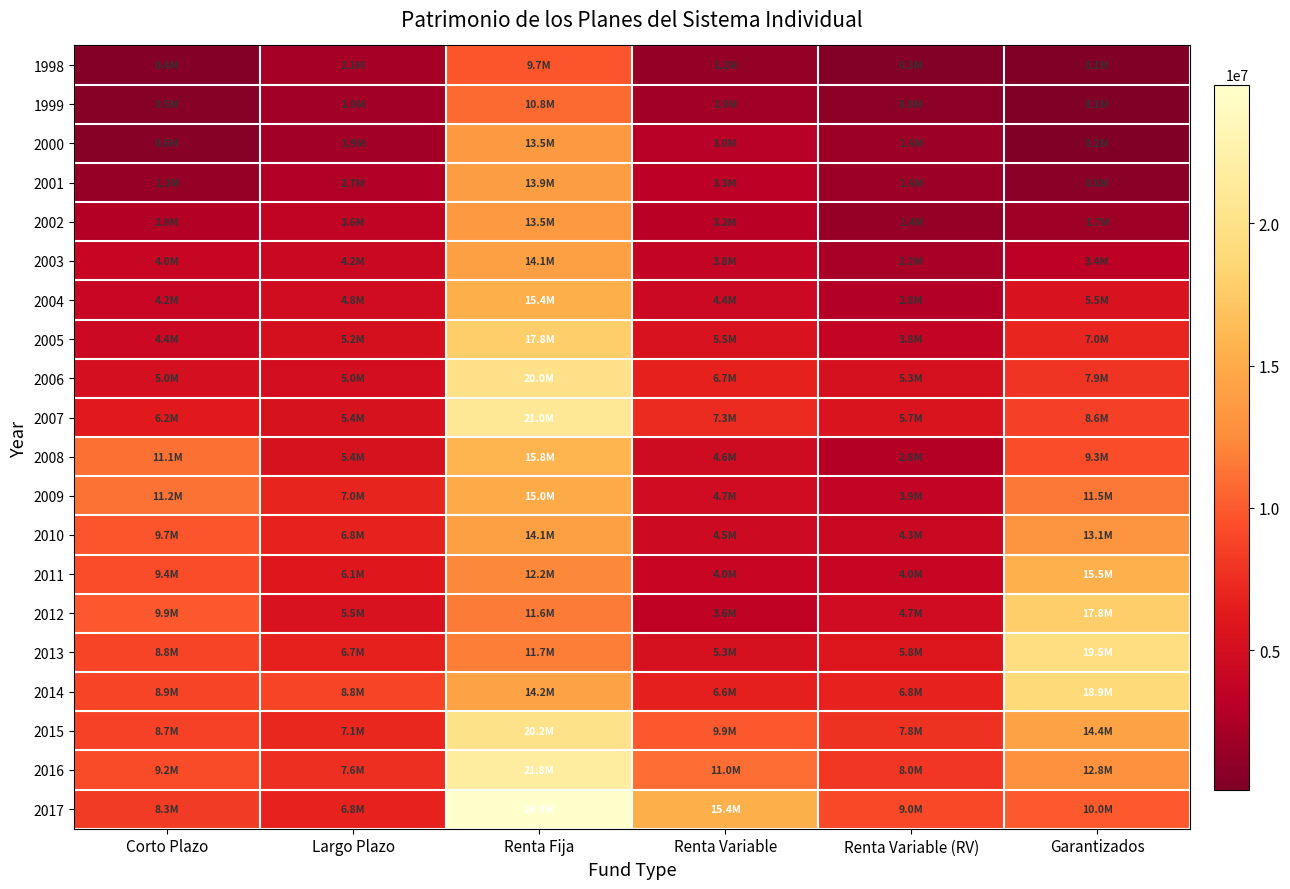

Reading right to left, transcribe all the data shown in this chart.

1998: Garantizados=108775	Renta Variable (RV)=307442	Renta Variable=1182724	Renta Fija=9715339	Largo Plazo=2083873	Corto Plazo=439565
1999: Garantizados=120948	Renta Variable (RV)=825795	Renta Variable=1937612	Renta Fija=10833209	Largo Plazo=1945902	Corto Plazo=495615
2000: Garantizados=193770	Renta Variable (RV)=1582361	Renta Variable=3019848	Renta Fija=13487510	Largo Plazo=1918853	Corto Plazo=591717
2001: Garantizados=750077	Renta Variable (RV)=1635743	Renta Variable=3269433	Renta Fija=13873735	Largo Plazo=2674703	Corto Plazo=1276649
2002: Garantizados=1736361	Renta Variable (RV)=1355974	Renta Variable=3187396	Renta Fija=13546228	Largo Plazo=3591018	Corto Plazo=2863592
2003: Garantizados=3387918	Renta Variable (RV)=2153285	Renta Variable=3776377	Renta Fija=14061309	Largo Plazo=4188788	Corto Plazo=3987703
2004: Garantizados=5454482	Renta Variable (RV)=2753217	Renta Variable=4433773	Renta Fija=15356491	Largo Plazo=4842524	Corto Plazo=4161235
2005: Garantizados=7042262	Renta Variable (RV)=3796872	Renta Variable=5488487	Renta Fija=17808936	Largo Plazo=5187157	Corto Plazo=4384951
2006: Garantizados=7933235	Renta Variable (RV)=5263926	Renta Variable=6736352	Renta Fija=19988422	Largo Plazo=4965277	Corto Plazo=5045633
2007: Garantizados=8581770	Renta Variable (RV)=5657530	Renta Variable=7345397	Renta Fija=21032531	Largo Plazo=5353193	Corto Plazo=6240954
2008: Garantizados=9298294	Renta Variable (RV)=2825056	Renta Variable=4600622	Renta Fija=15780956	Largo Plazo=5417609	Corto Plazo=11096121
2009: Garantizados=11506649	Renta Variable (RV)=3850107	Renta Variable=4723306	Renta Fija=14986546	Largo Plazo=6950555	Corto Plazo=11210830
2010: Garantizados=13114099	Renta Variable (RV)=4267024	Renta Variable=4525521	Renta Fija=14125911	Largo Plazo=6820391	Corto Plazo=9699045
2011: Garantizados=15479241	Renta Variable (RV)=4000254	Renta Variable=3997881	Renta Fija=12203317	Largo Plazo=6079787	Corto Plazo=9381444
2012: Garantizados=17840728	Renta Variable (RV)=4693516	Renta Variable=3566415	Renta Fija=11647459	Largo Plazo=5493852	Corto Plazo=9917857
2013: Garantizados=19522160	Renta Variable (RV)=5843315	Renta Variable=5326093	Renta Fija=11738324	Largo Plazo=6685776	Corto Plazo=8838267
2014: Garantizados=18921637	Renta Variable (RV)=6796229	Renta Variable=6595165	Renta Fija=14248709	Largo Plazo=8829351	Corto Plazo=8863278
2015: Garantizados=14390821	Renta Variable (RV)=7789607	Renta Variable=9888874	Renta Fija=20219985	Largo Plazo=7072012	Corto Plazo=8650212
2016: Garantizados=12841344	Renta Variable (RV)=8040316	Renta Variable=10996790	Renta Fija=21758455	Largo Plazo=7612839	Corto Plazo=9237661
2017: Garantizados=9999721	Renta Variable (RV)=9025884	Renta Variable=15386776	Renta Fija=24865037	Largo Plazo=6819162	Corto Plazo=8281252